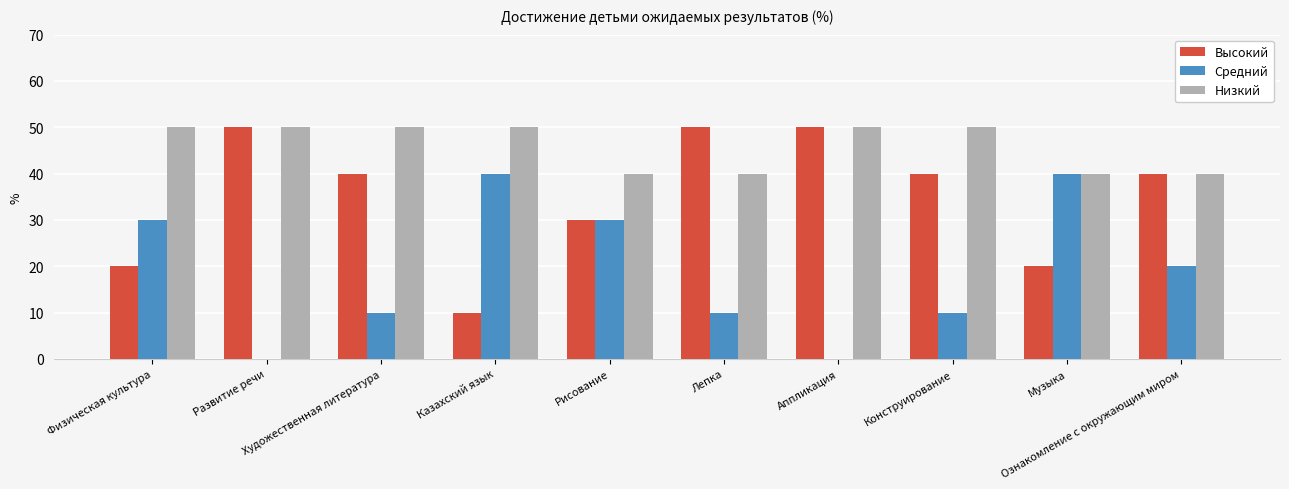

What are all the series names shown in the legend?

Высокий, Средний, Низкий